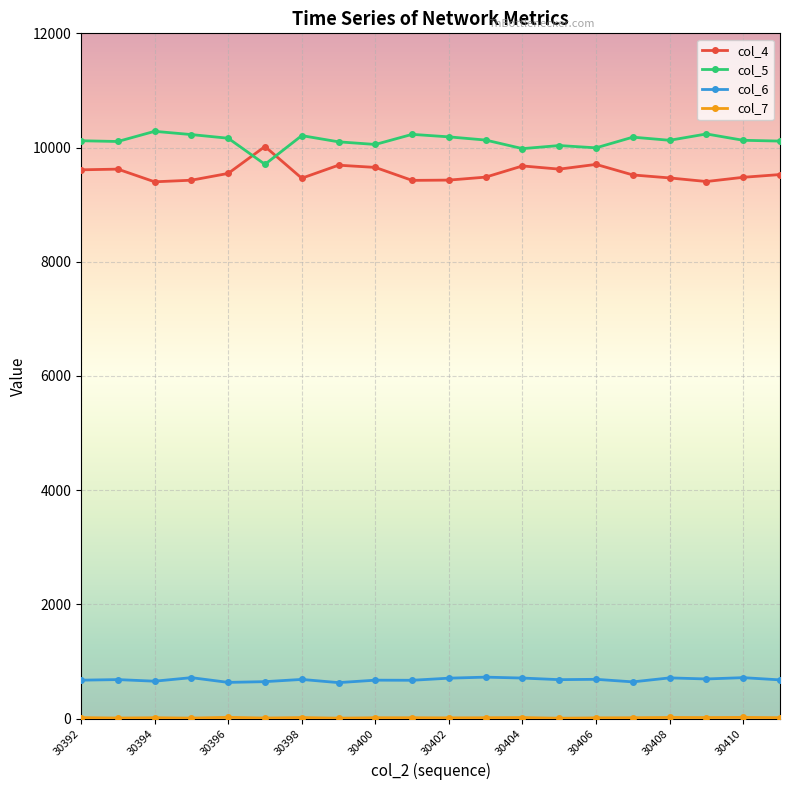

True or false: col_5 has more than 2 interior local peaks.

True